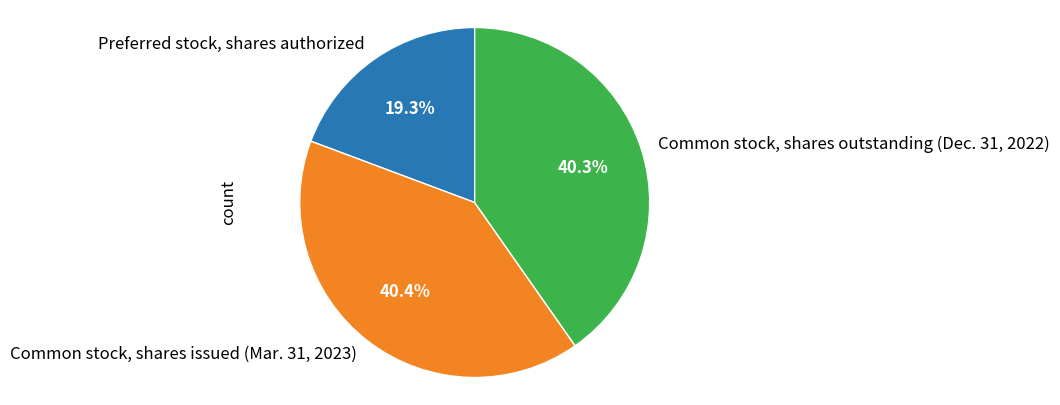

Which has a higher value, Preferred stock, shares authorized or Common stock, shares outstanding (Dec. 31, 2022)?

Common stock, shares outstanding (Dec. 31, 2022)